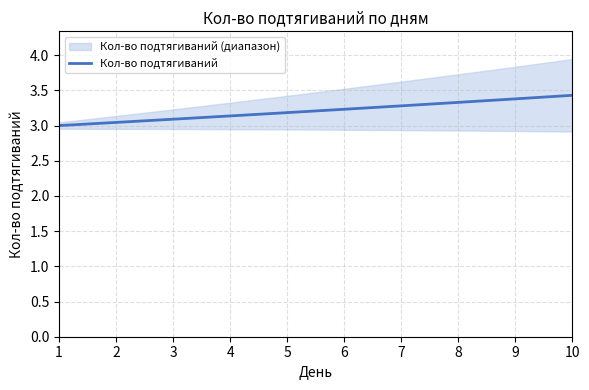

What is the difference between the values at 8 and 10?

0.1